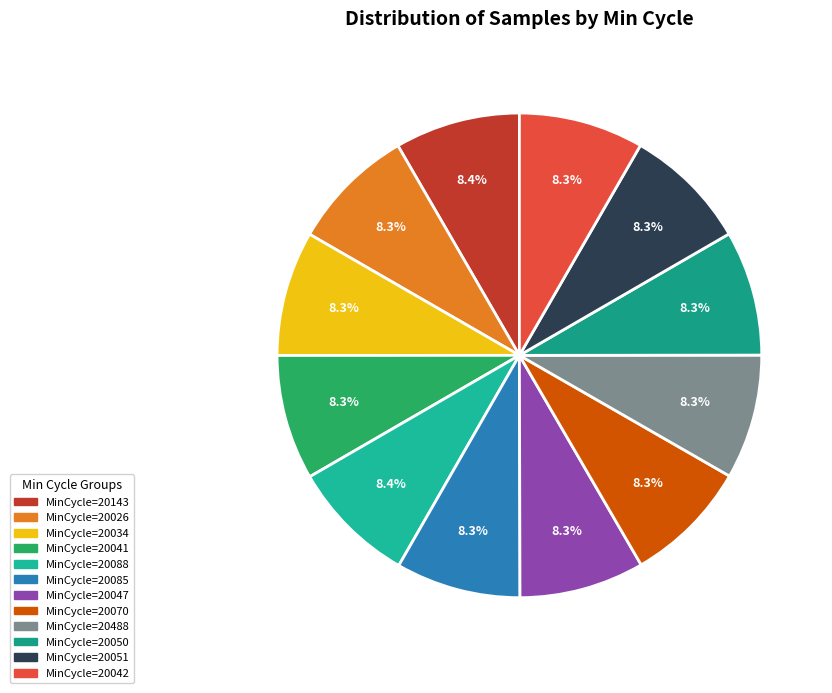

To the nearest percent, what is the average slice percentage?

8%